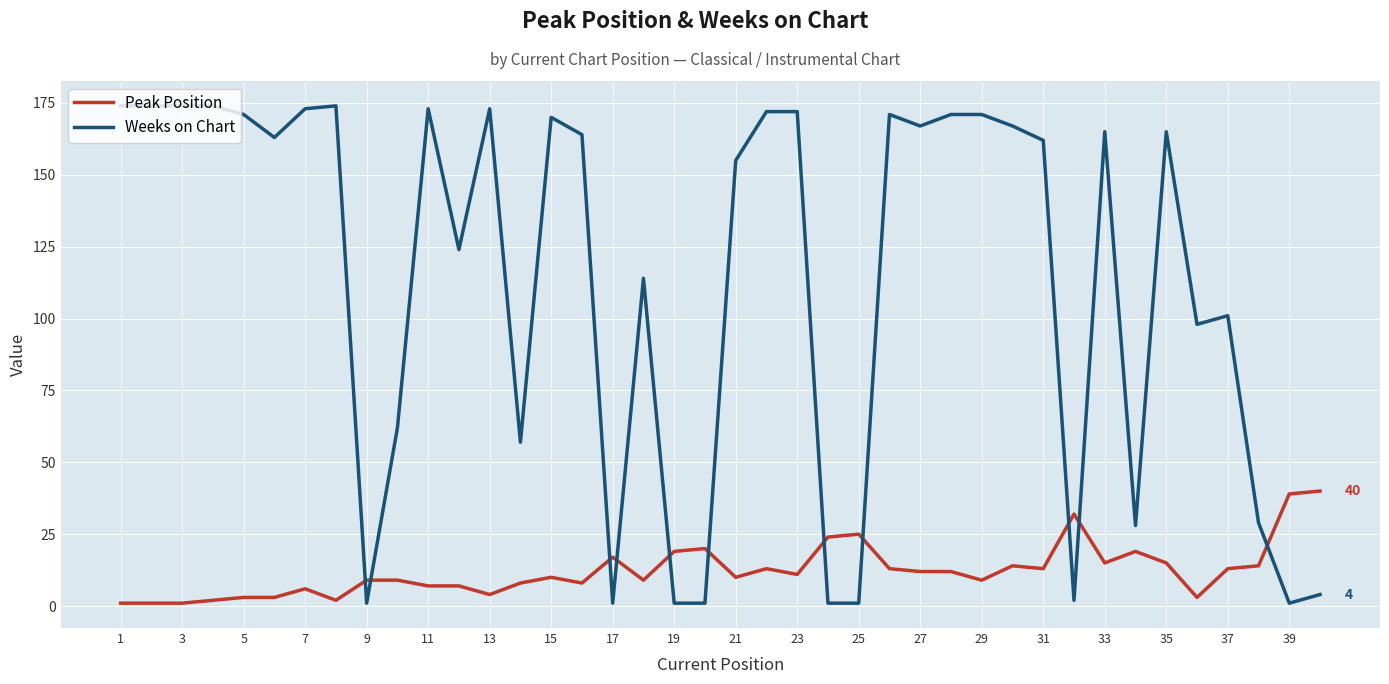

True or false: Weeks on Chart and Peak Position cross at least once.

True